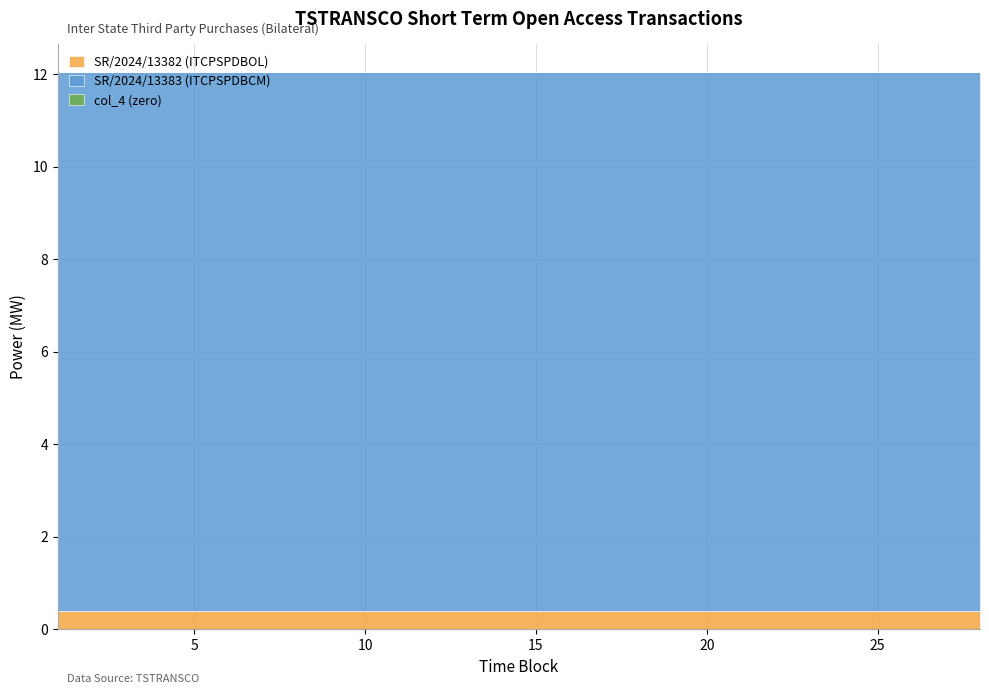

What is the greatest value displayed?

11.6